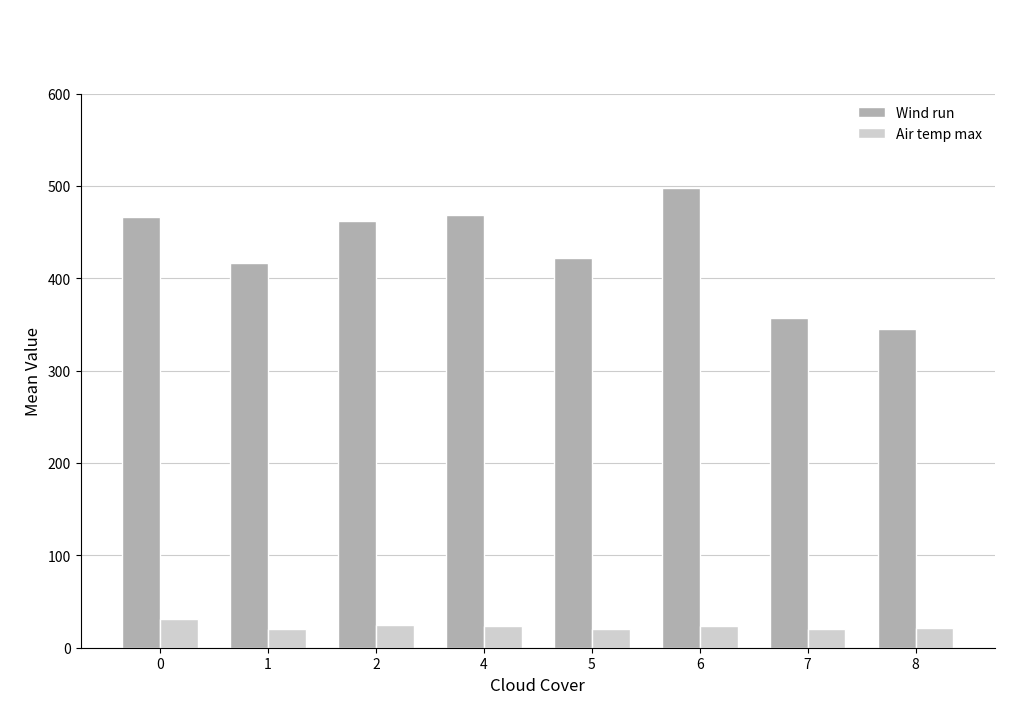

What is the spread (max minus min) of values at 0?

434.9